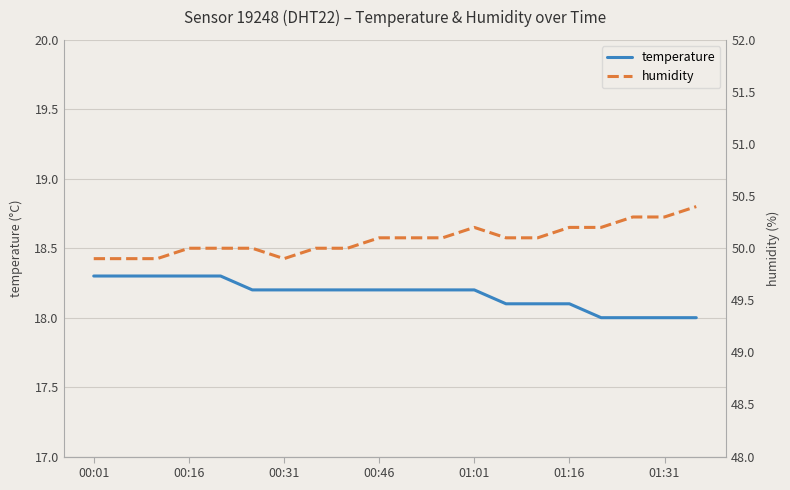

True or false: temperature has a value of 18.2 at 11.

True